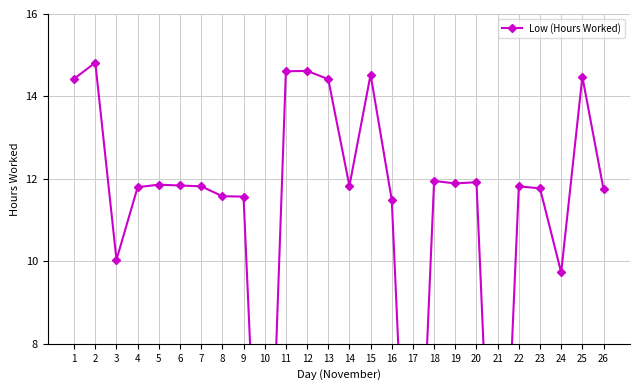

Does the chart display data point markers on the line(s)?

Yes